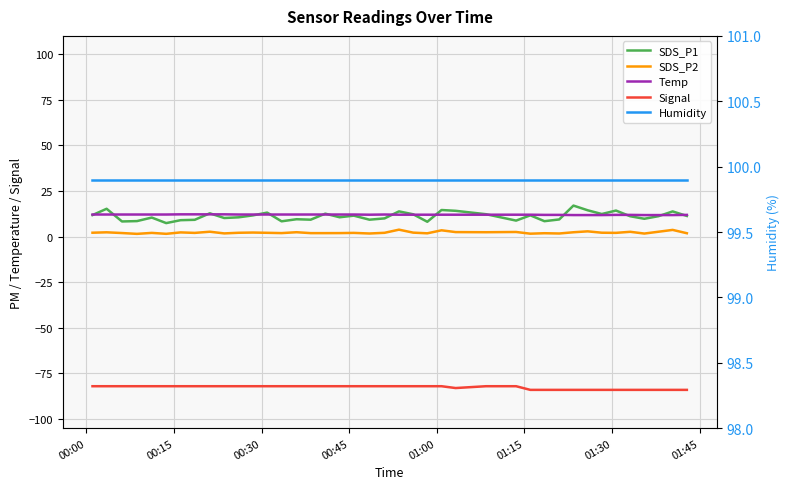

True or false: Signal and SDS_P2 cross at least once.

False